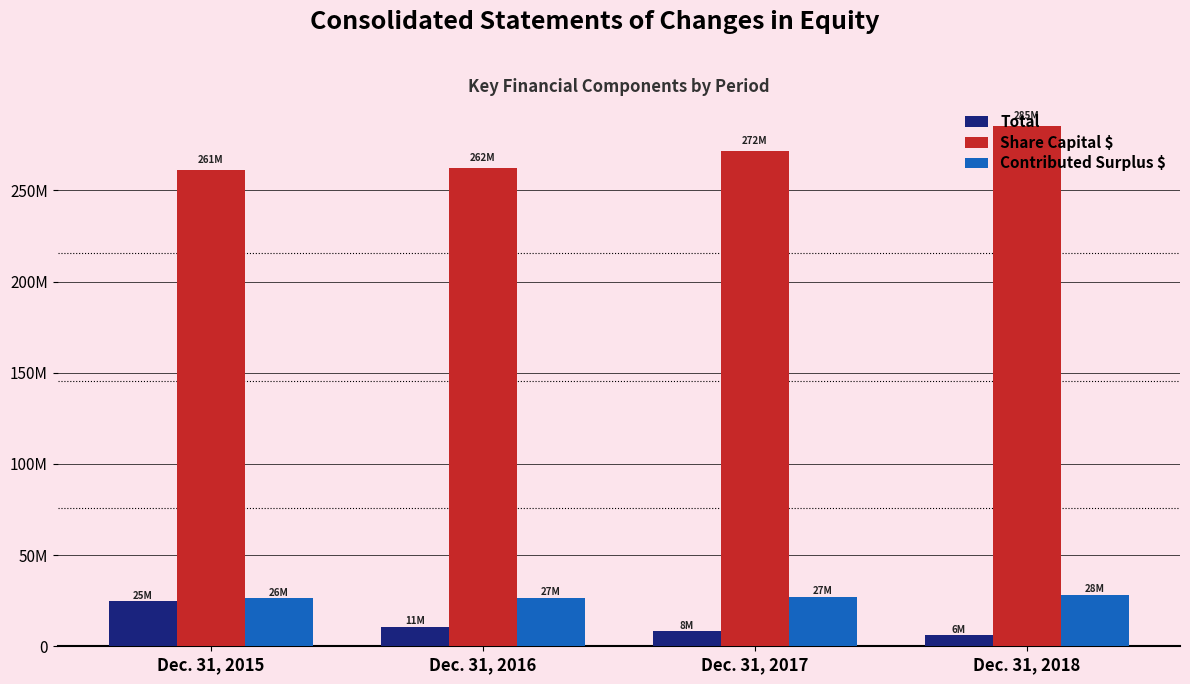

What is the lowest value of the Contributed Surplus $ series?

26277966